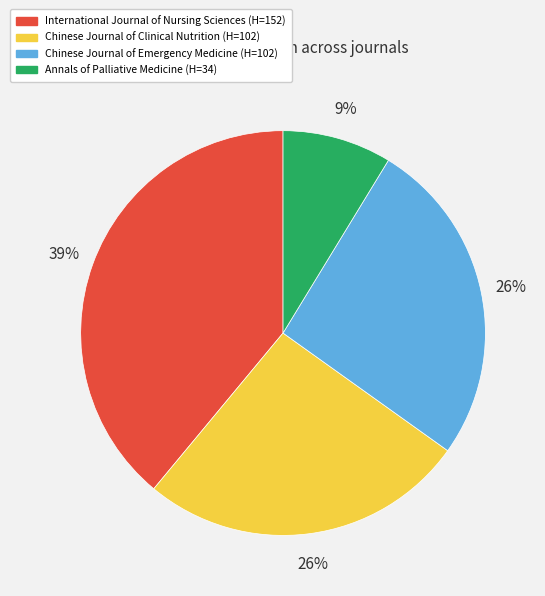

Do Chinese Journal of Clinical Nutrition and International Journal of Nursing Sciences together represent more than half of the pie?

Yes